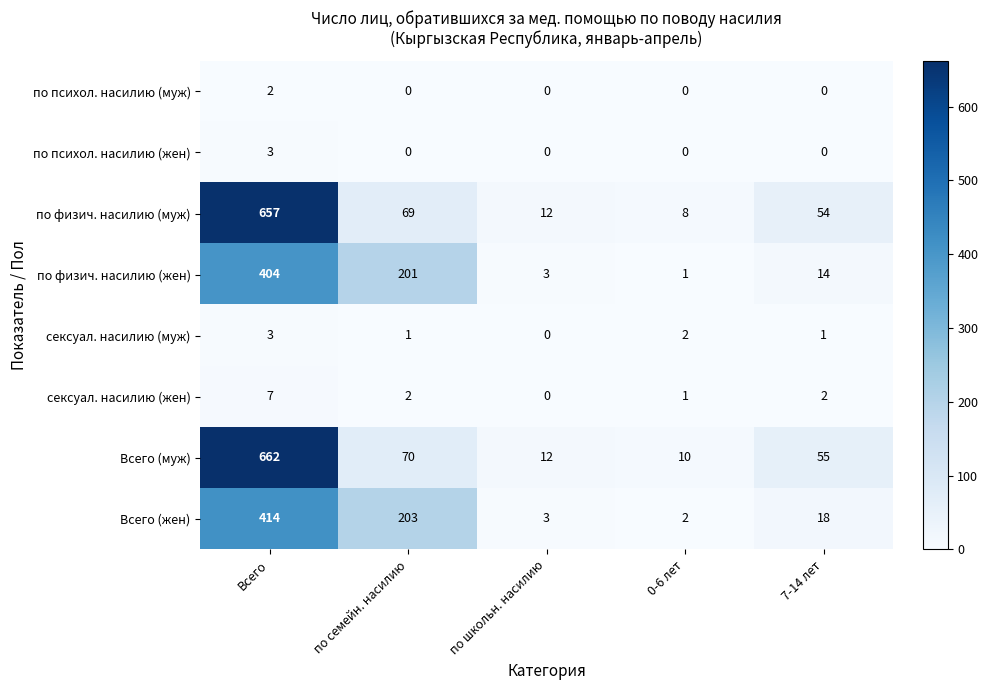

How many data points in Всего (жен) are less than 18?

2